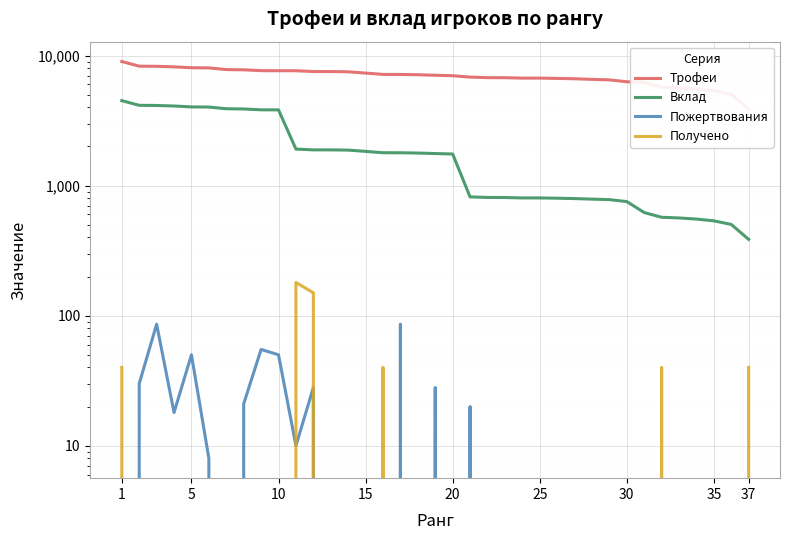

True or false: Пожертвования has a value of 0 at 30.

True